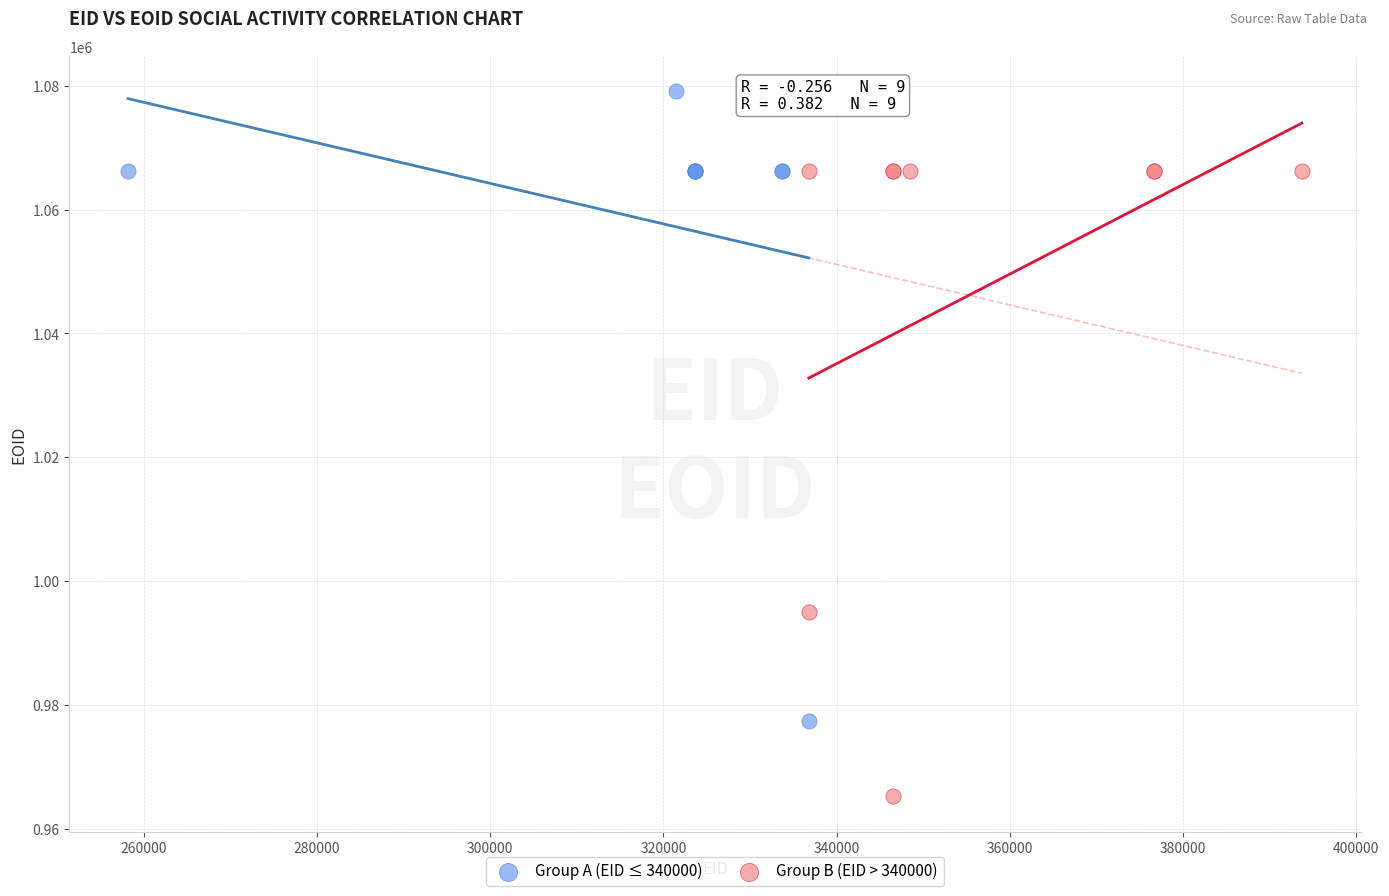

Which series reaches the maximum Y coordinate?

Group A (EID ≤ 340000)